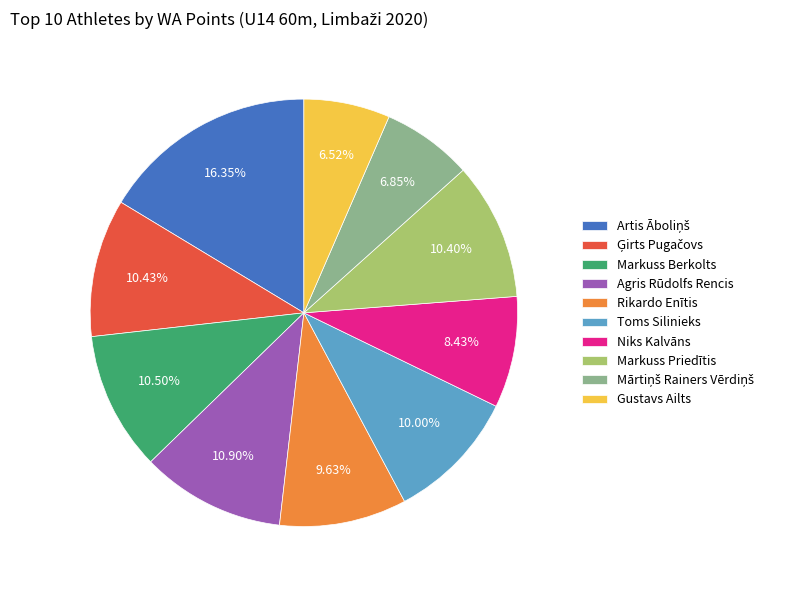

How many slices are in this pie chart?

10